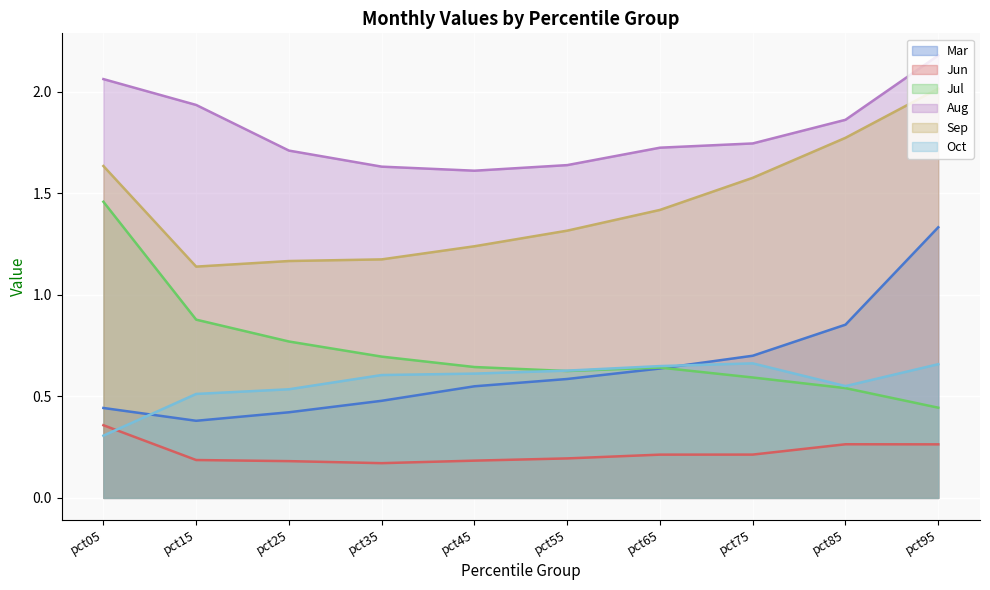

Reading left to right, list all the values displayed in this chart.

Mar: 0.4	0.4	0.4	0.5	0.5	0.6	0.6	0.7	0.9	1.3
Jun: 0.4	0.2	0.2	0.2	0.2	0.2	0.2	0.2	0.3	0.3
Jul: 1.5	0.9	0.8	0.7	0.6	0.6	0.6	0.6	0.5	0.4
Aug: 2.1	1.9	1.7	1.6	1.6	1.6	1.7	1.7	1.9	2.2
Sep: 1.6	1.1	1.2	1.2	1.2	1.3	1.4	1.6	1.8	2.0
Oct: 0.3	0.5	0.5	0.6	0.6	0.6	0.6	0.7	0.6	0.7